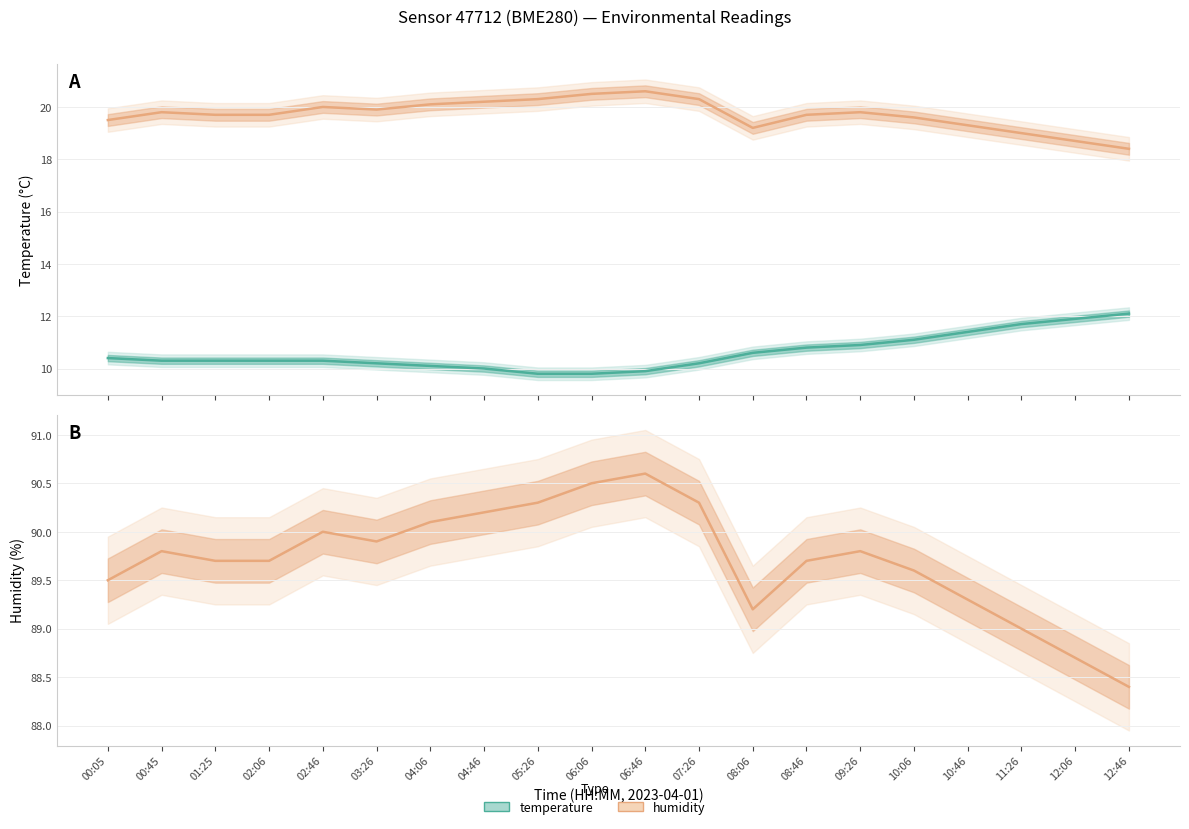

True or false: temperature has a value of 10.9 at 09:26.

True